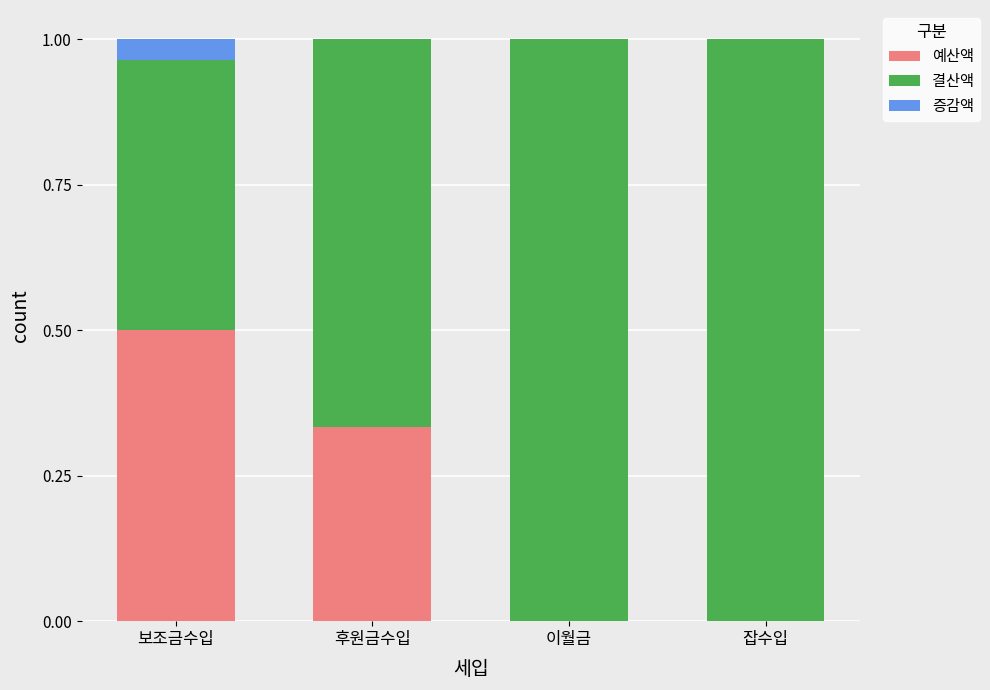

Is it true that 예산액 equals 0.2 at 보조금수입?

False